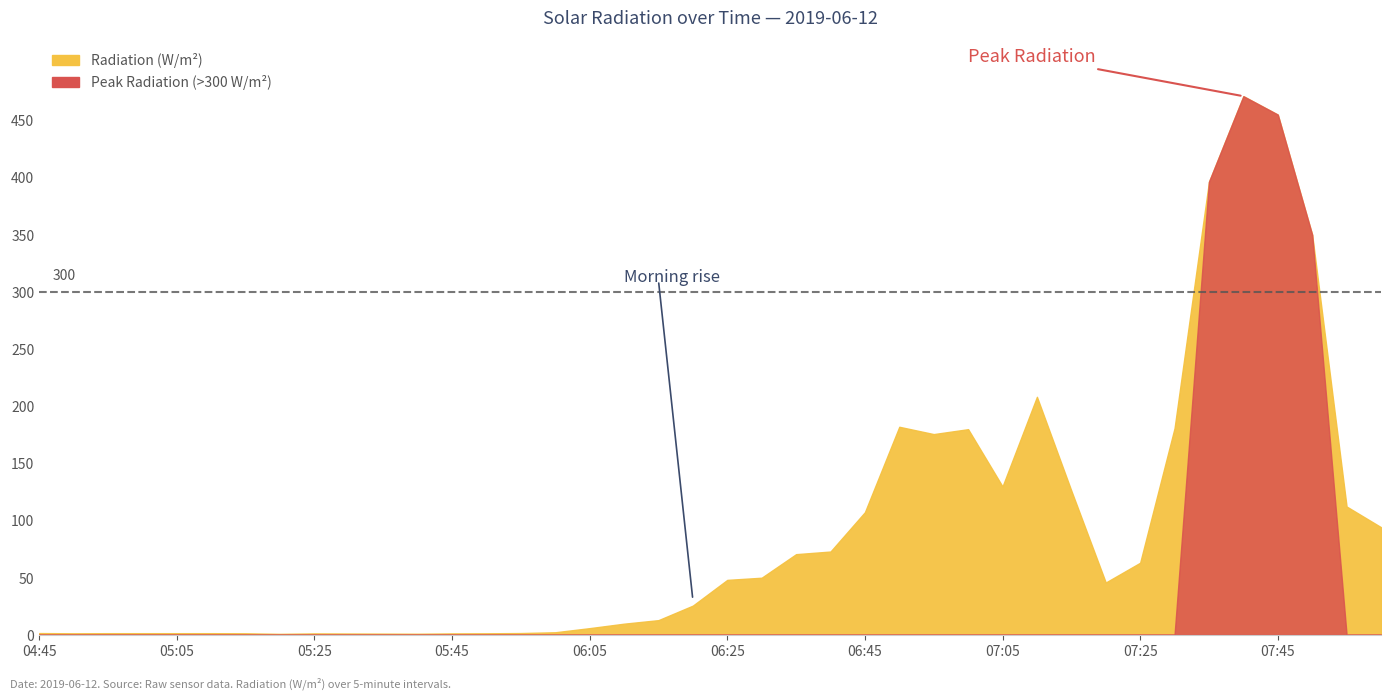

The value at 05:00 is 0.5. True or false?

False